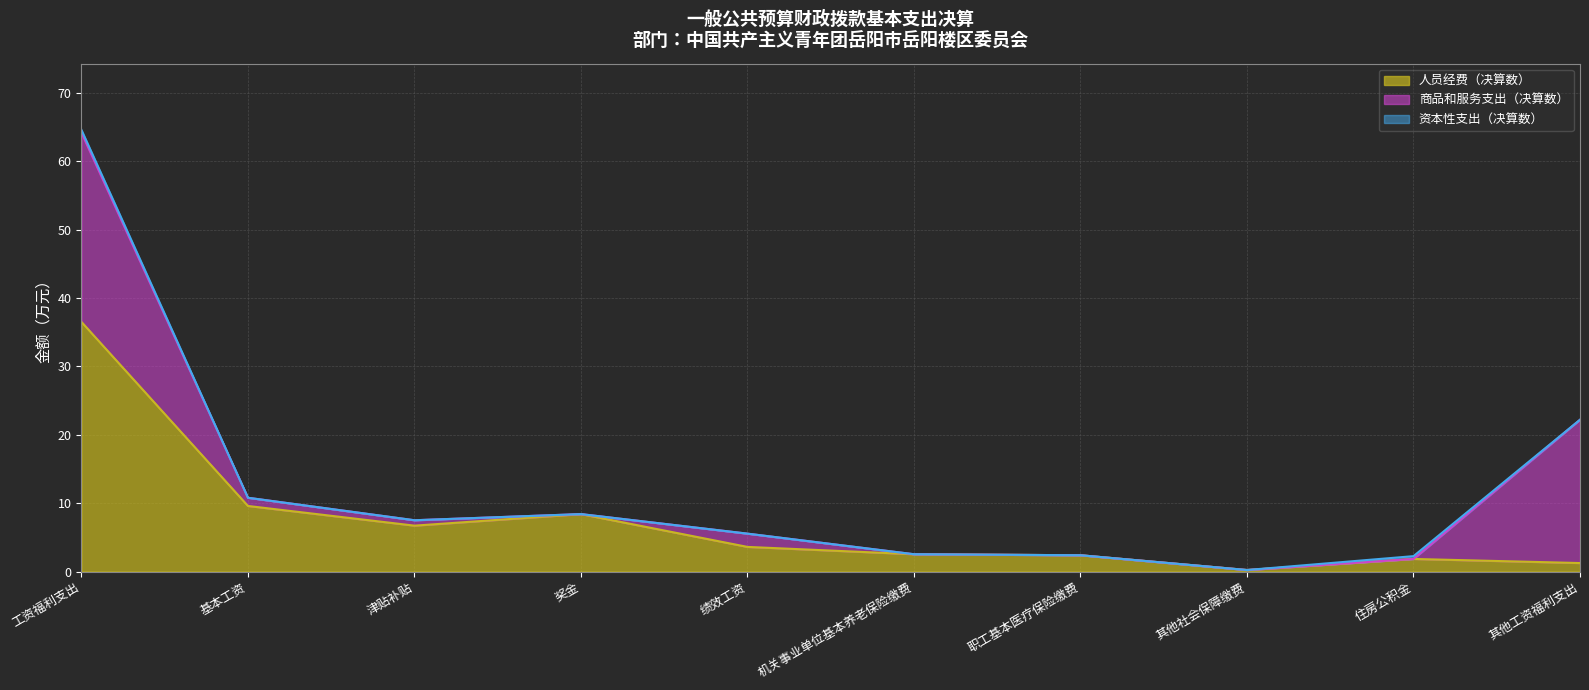

Does the chart display data point markers on the line(s)?

No